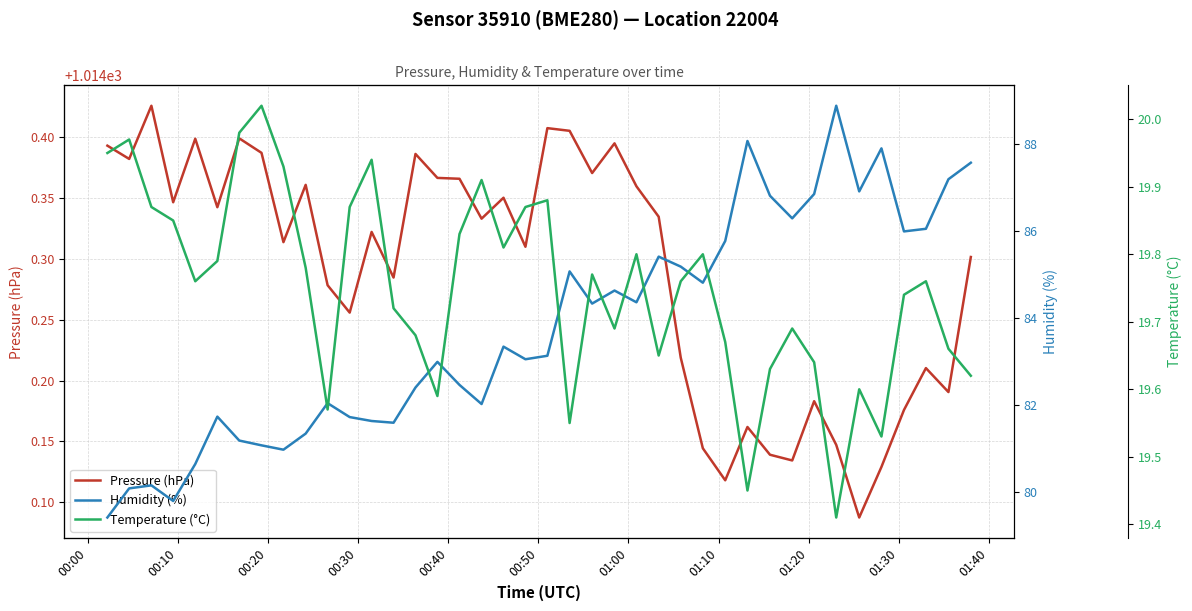

How many lines are shown in the chart?

3